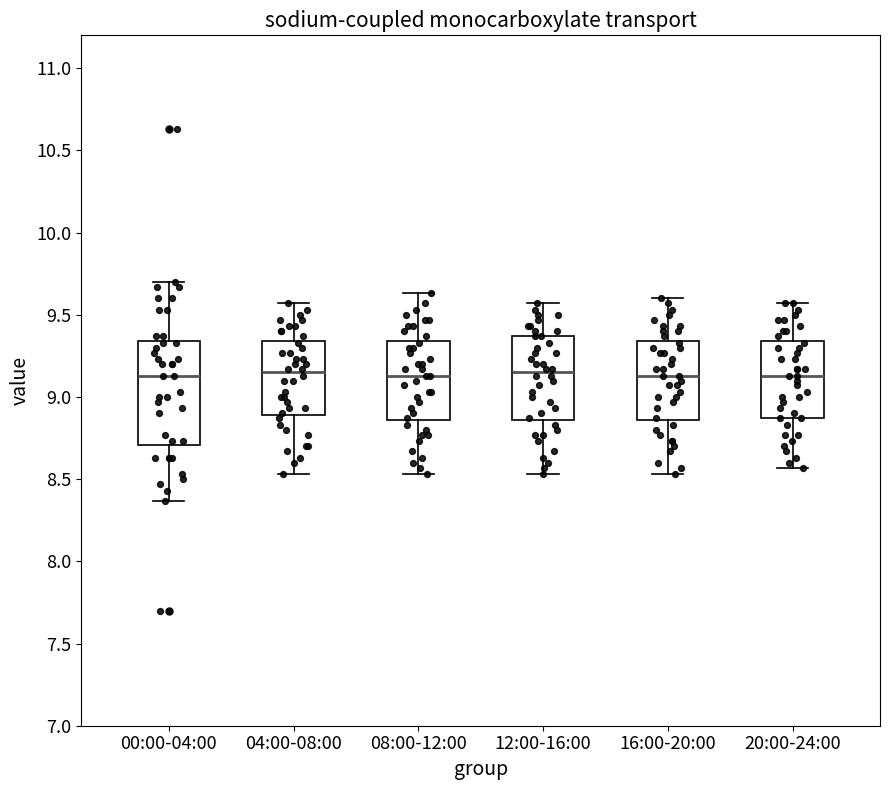

Where is the upper edge of the box for 00:00-04:00 on the y-axis? The values are not printed on the chart, so give them approximately, as read against the axis.

9.35